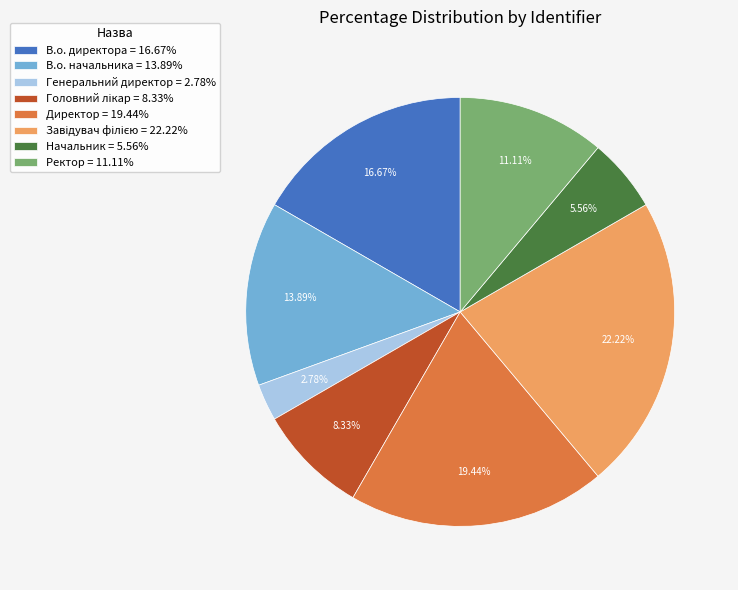

What percentage is the Генеральний директор slice, to the nearest percent?

3%